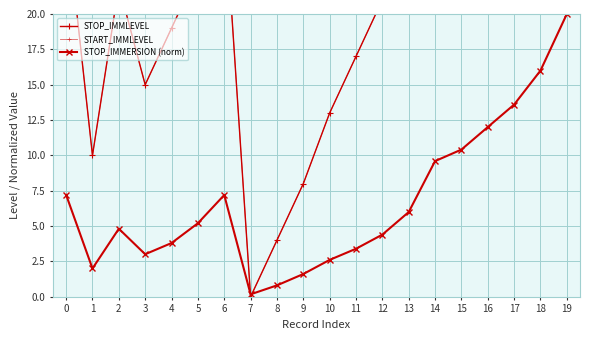

What is the difference between the maximum and minimum values in the STOP_IMMLEVEL series?

53.0